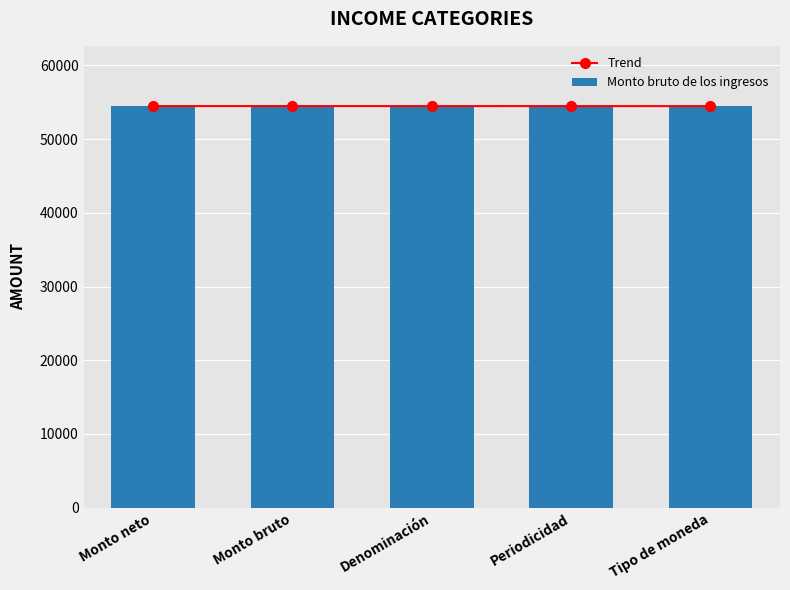

At Denominación, list the series in order from smallest to largest.

Trend, Monto bruto de los ingresos